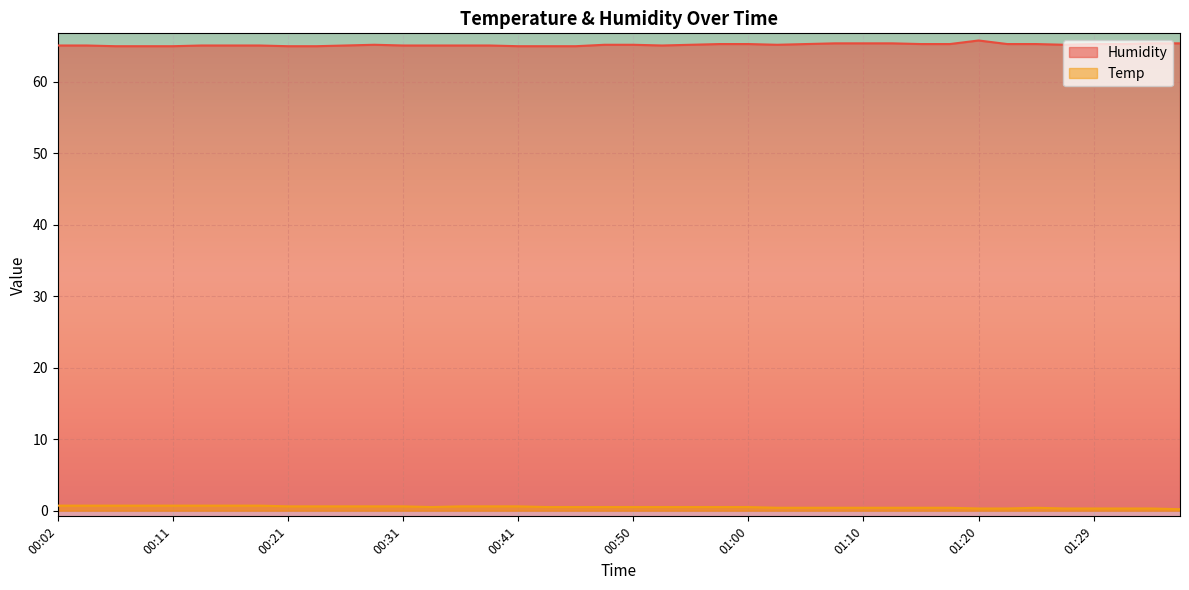

What is the label of the 30th point from the left?

01:12